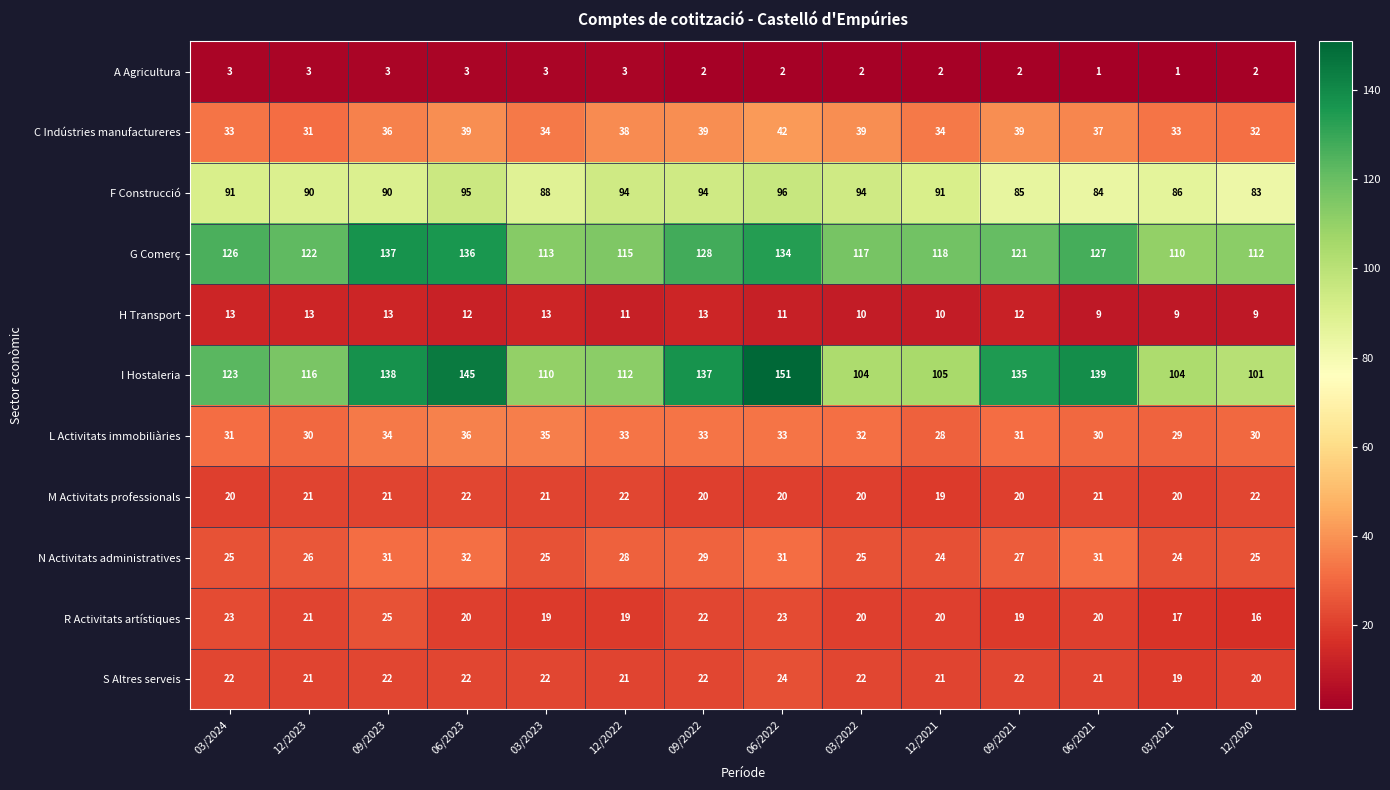

Is the value of A Agricultura at 09/2022 greater than the value of G Comerç at 12/2021?

No